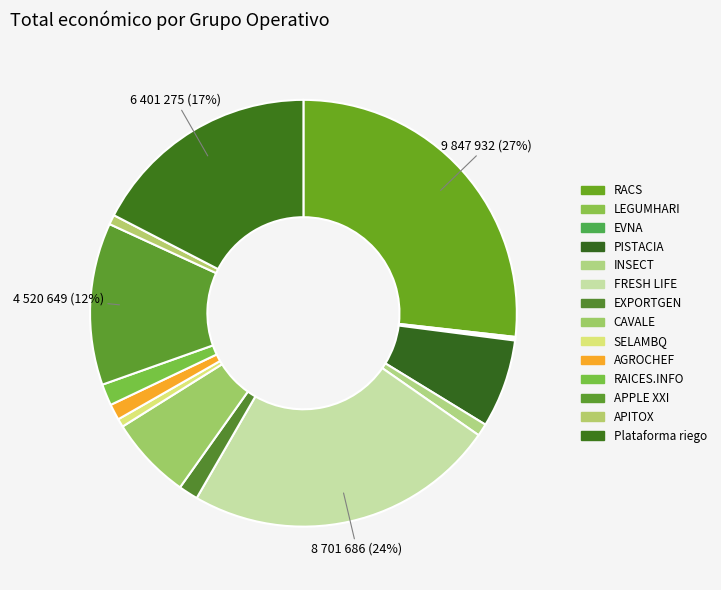

Is it true that APPLE XXI is 12% of the pie?

True